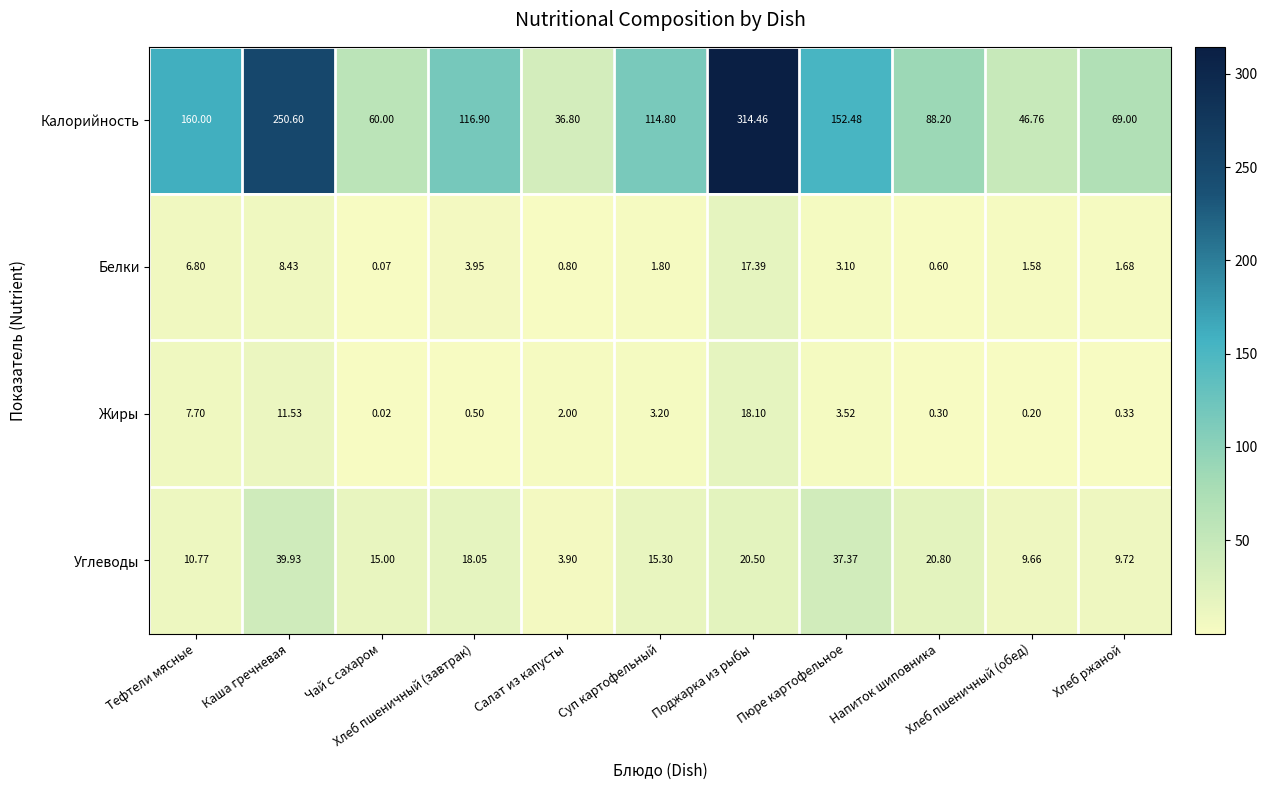

List the series in order of their peak value, highest first.

Калорийность, Углеводы, Жиры, Белки